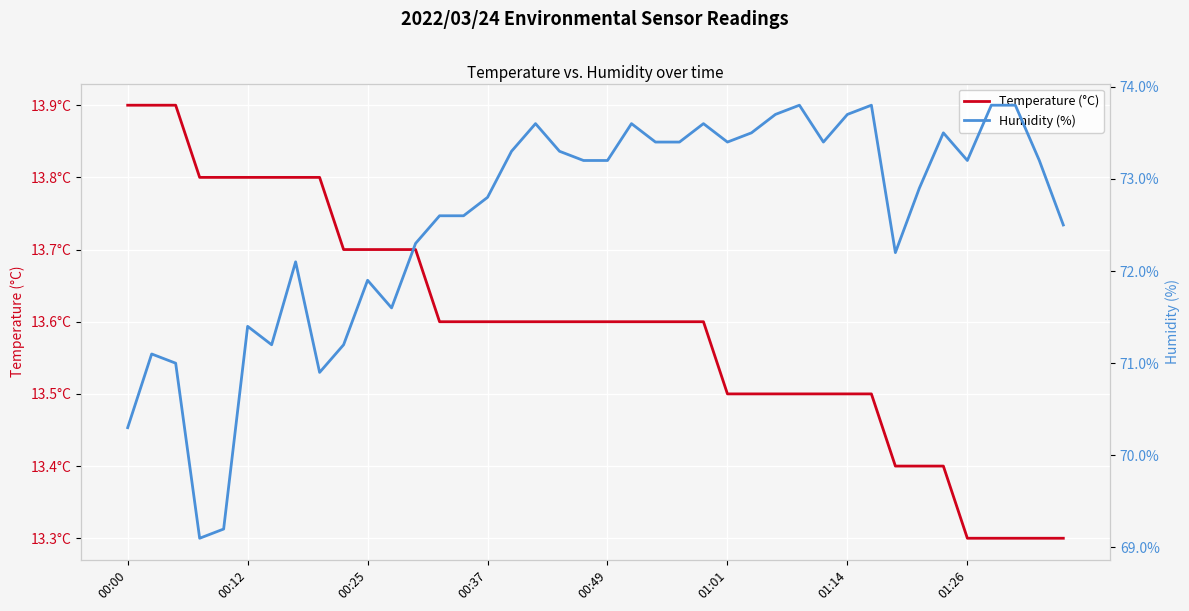

True or false: Humidity (%) and Temperature (°C) intersect in this chart.

False